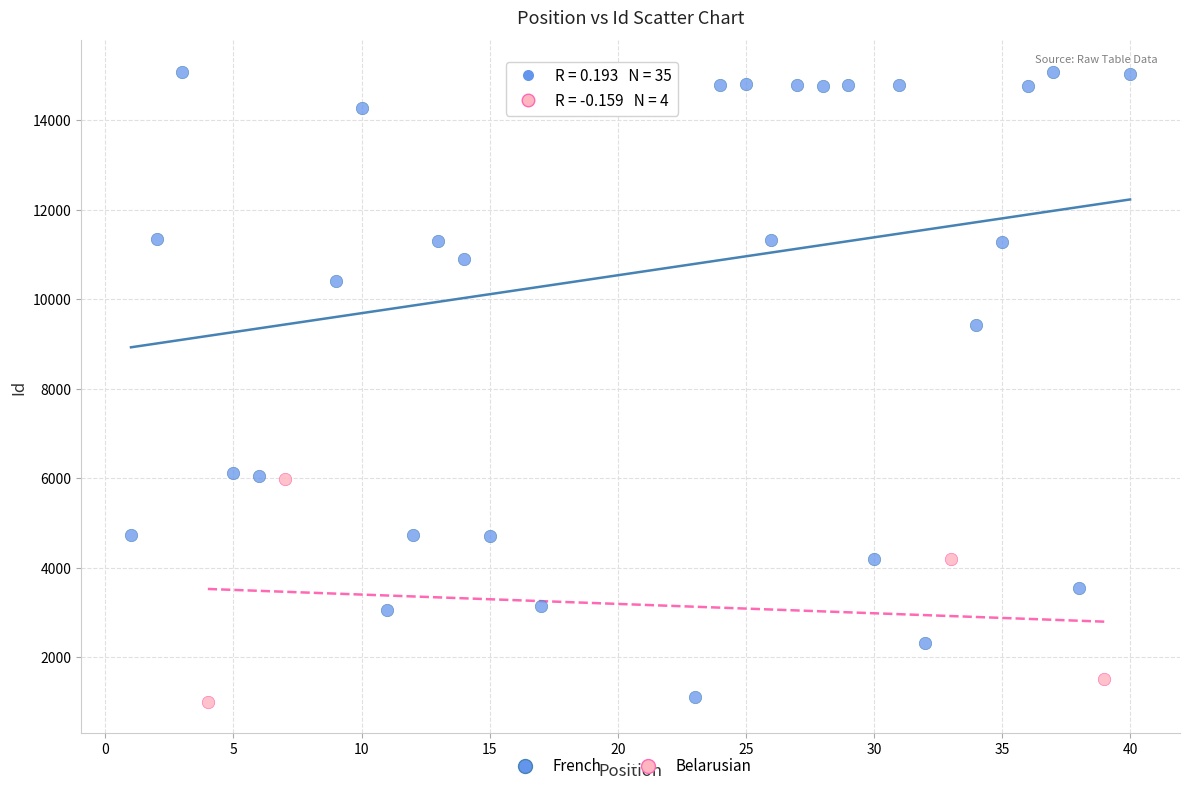

Which series contains the highest Y value?

French